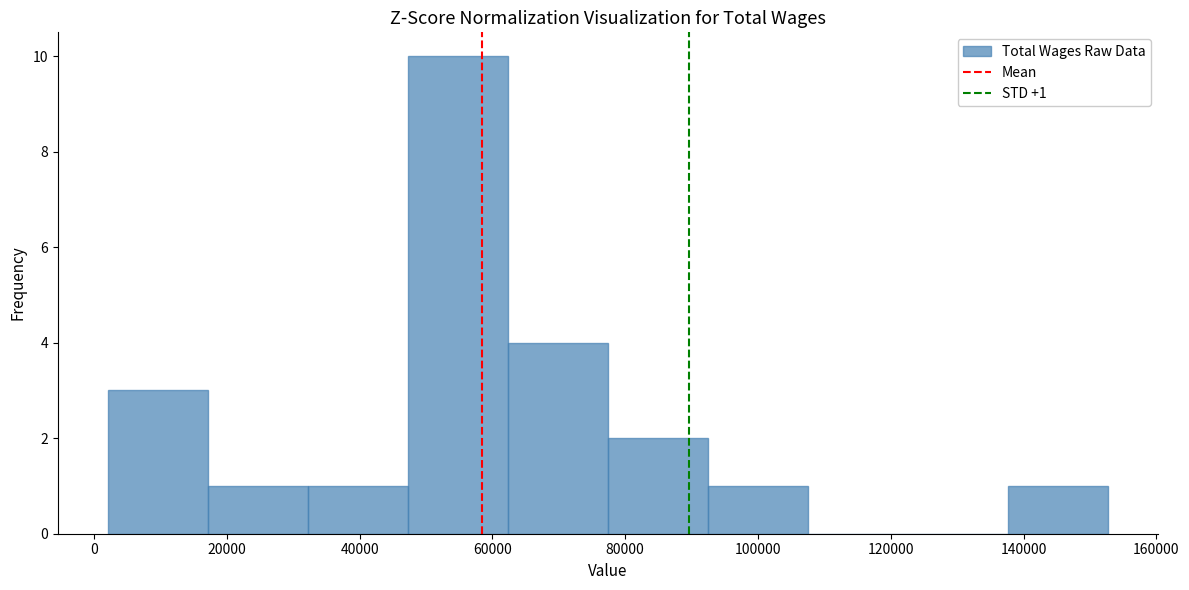

Which range on the x-axis has the tallest bar?

48000 to 62000